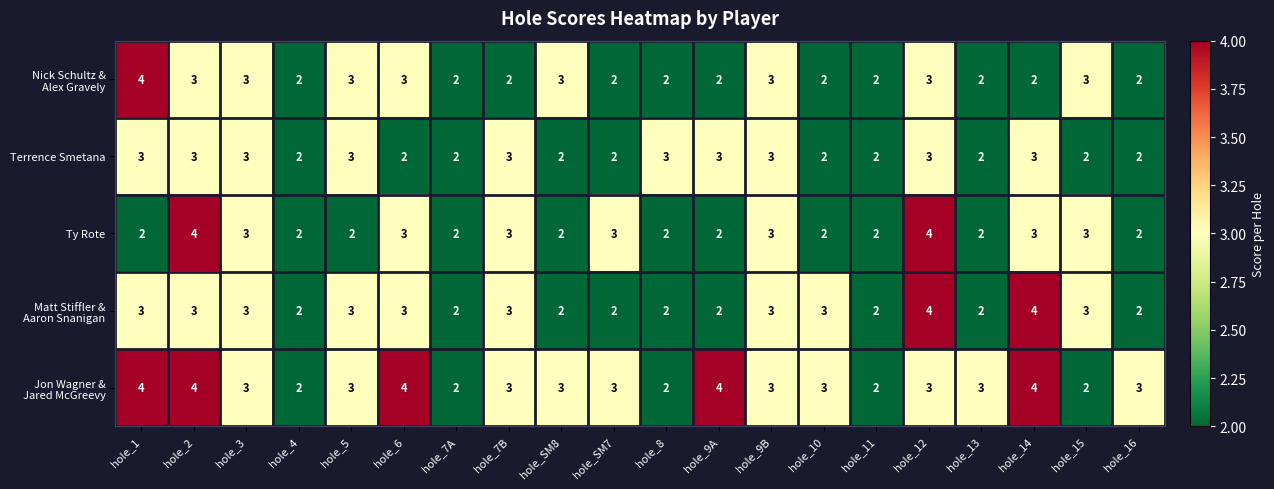

The value of Terrence Smetana at hole_5 is 2. True or false?

False